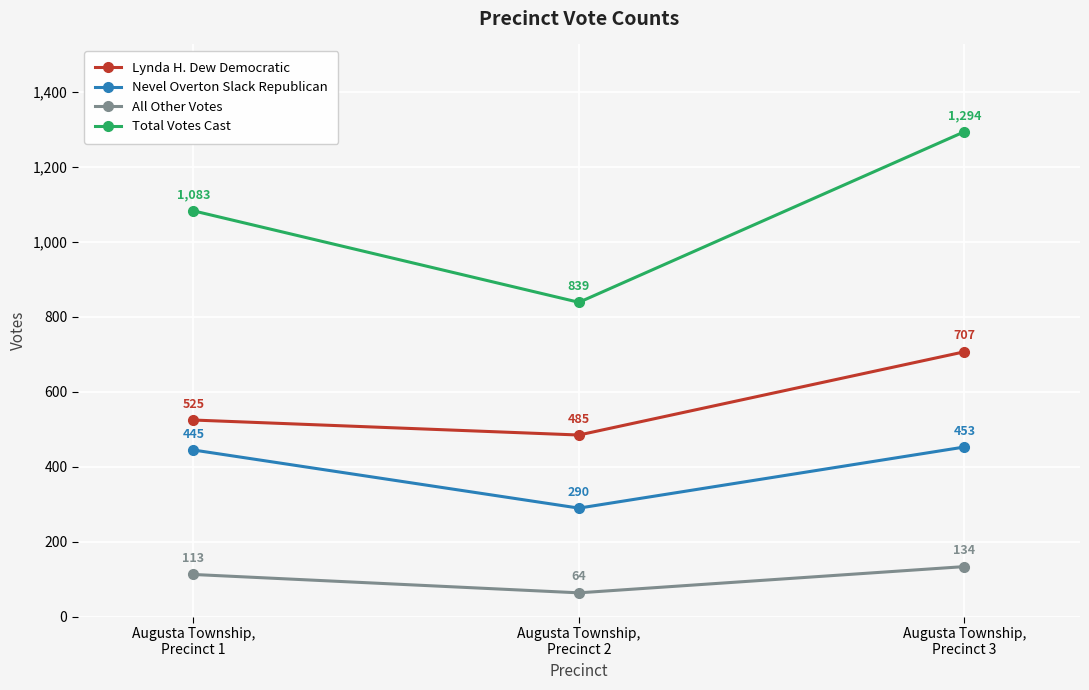

Is this an area chart (filled region under the line)?

No